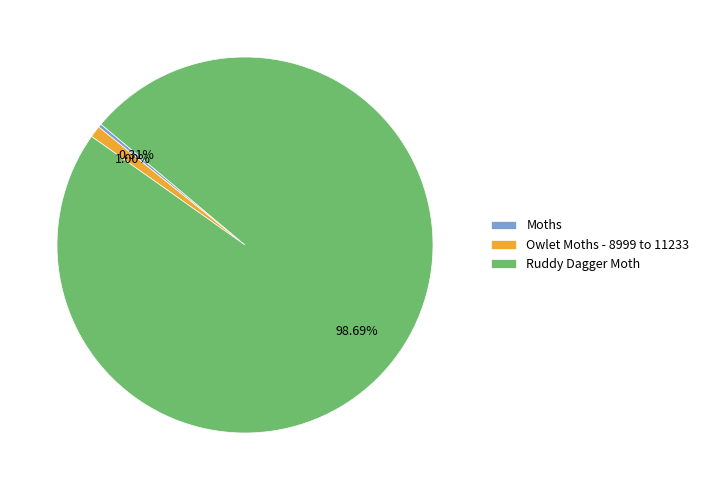

What is the largest slice in the pie chart?

Ruddy Dagger Moth